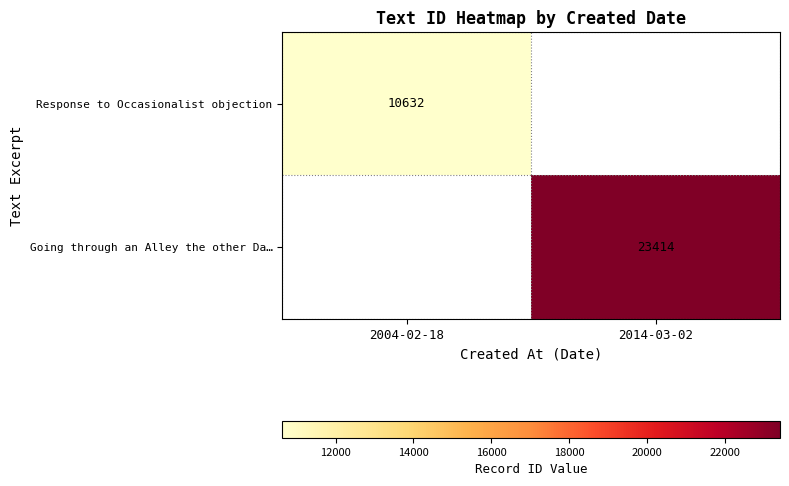

True or false: Going through an Alley the other Da… has a value of 8451 at 2014-03-02.

False